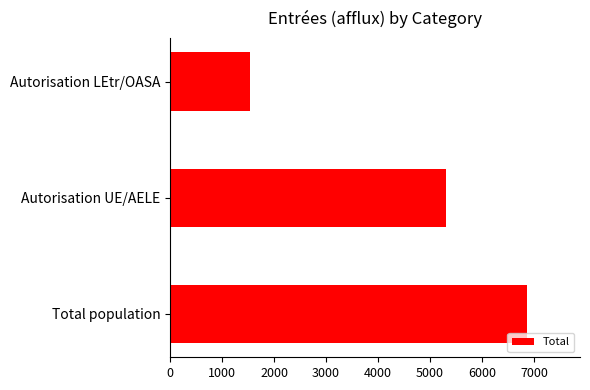

Where is the data nearest to the value 4201?

Autorisation UE/AELE